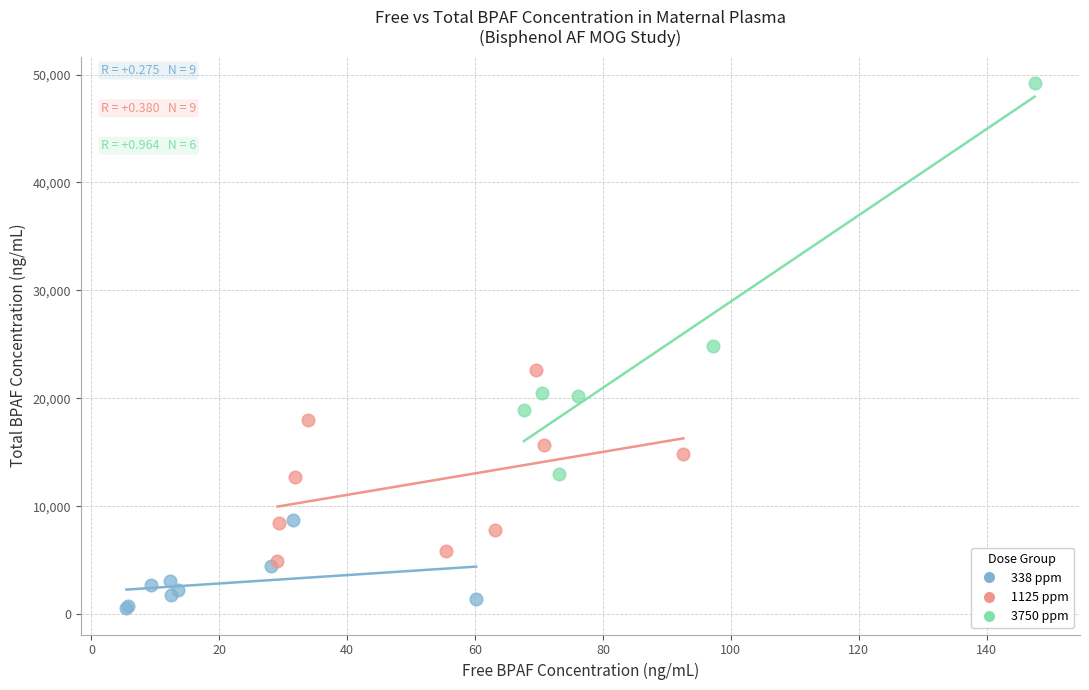

Which series has the largest Y range (max minus min)?

3750 ppm